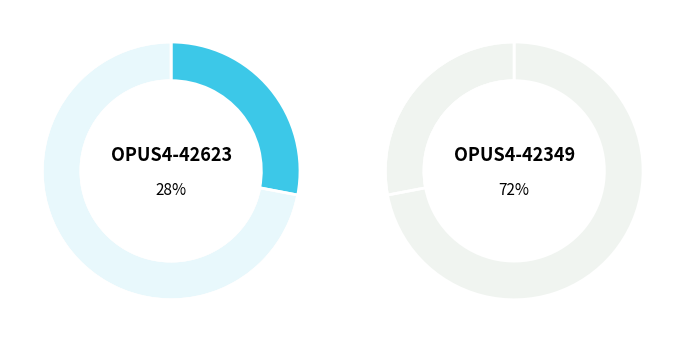

Which slice is the largest?

OPUS4-42349